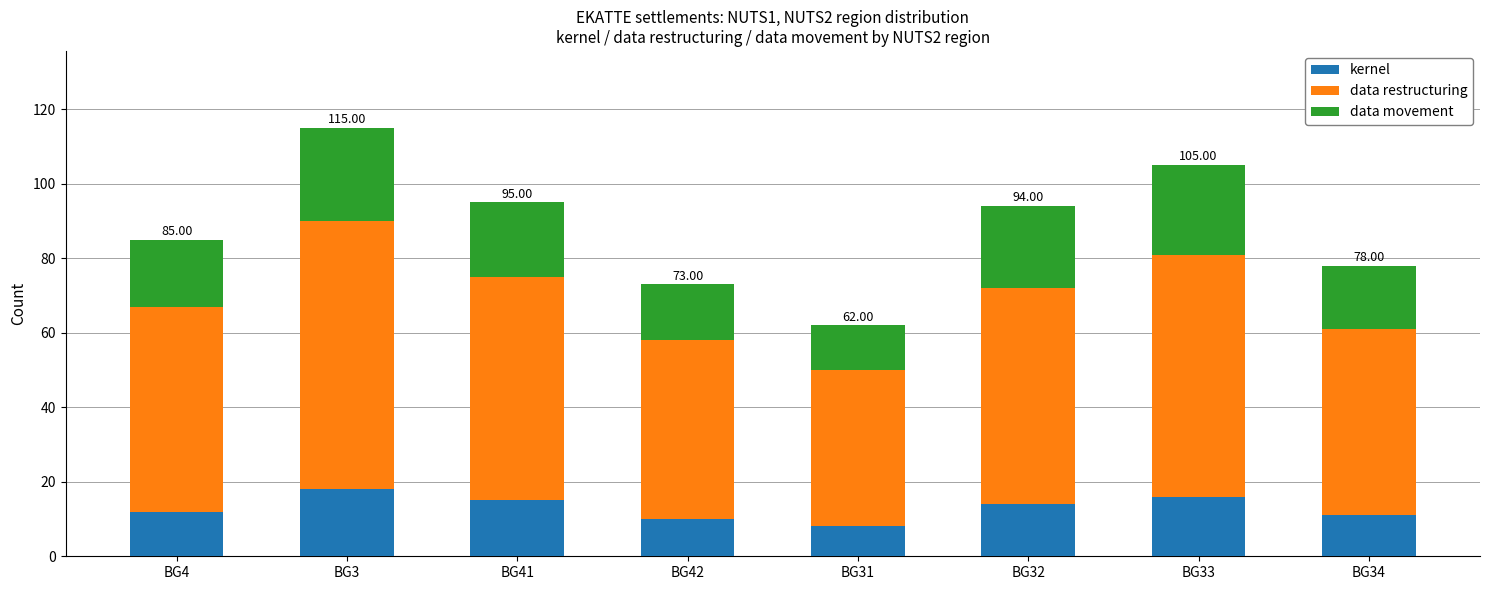

How many data points does each series have?

8